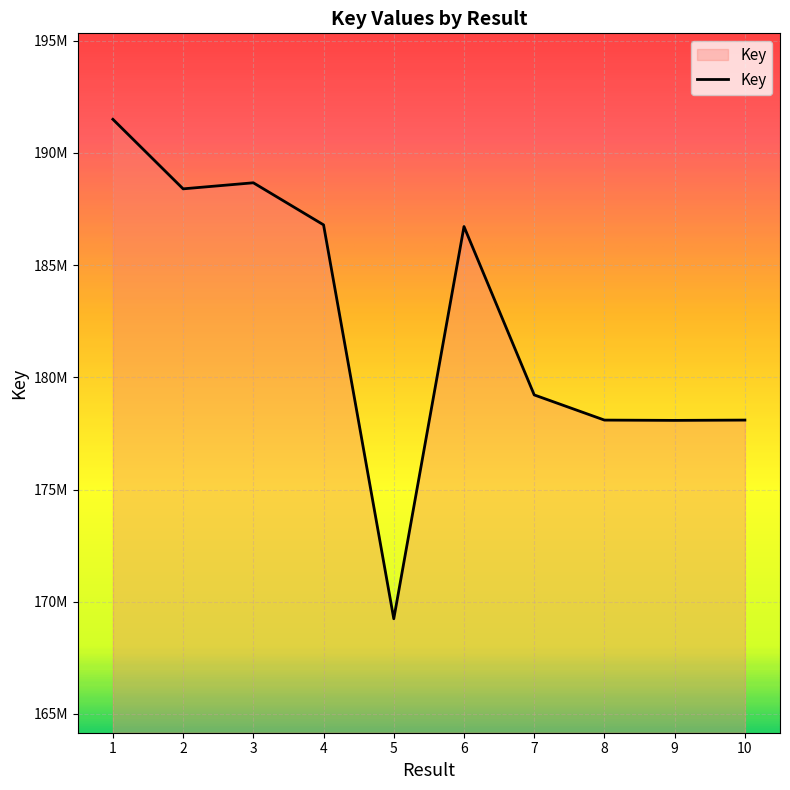

The chart shows a value of 178092892 at 8. True or false?

True